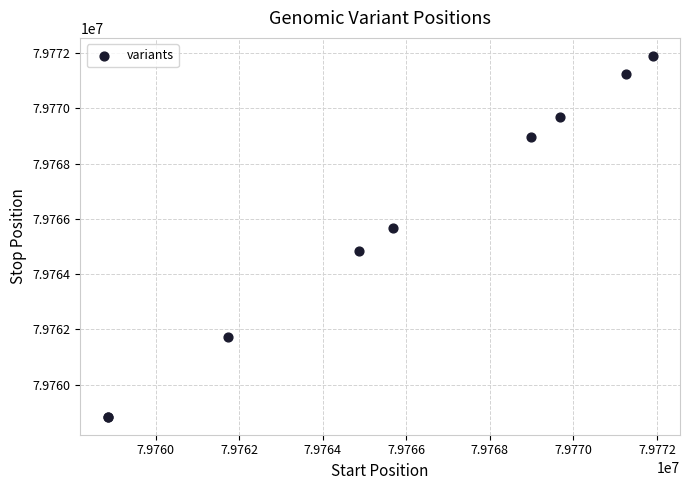

What Y value in the scatter plot is closest to 79765372?

79765687